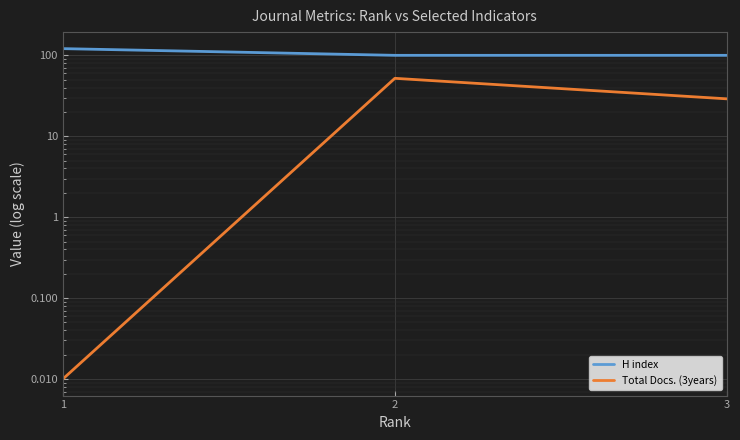

True or false: Total Docs. (3years) has a value of 0.0 at 1.

False